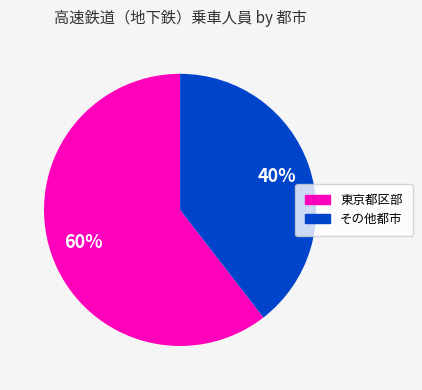

To the nearest percent, what is the average slice percentage?

50%